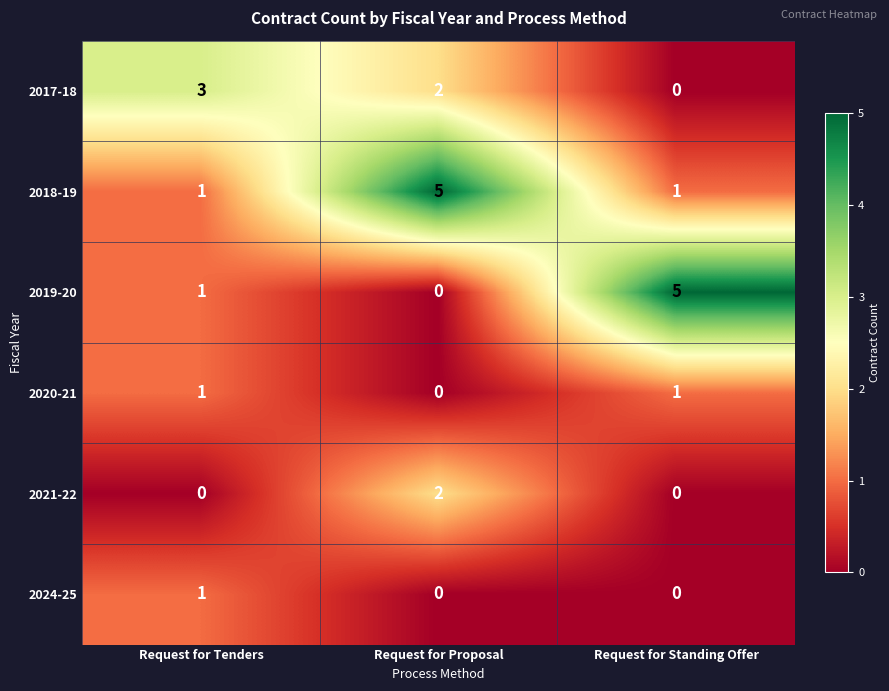

At which category is the sum across all series the highest?

Request for Proposal